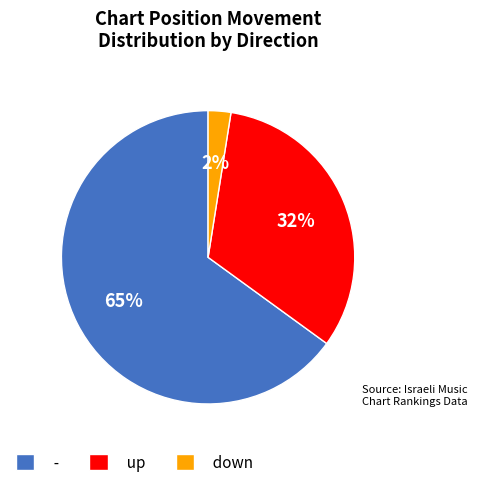

Does any single category account for the majority?

Yes